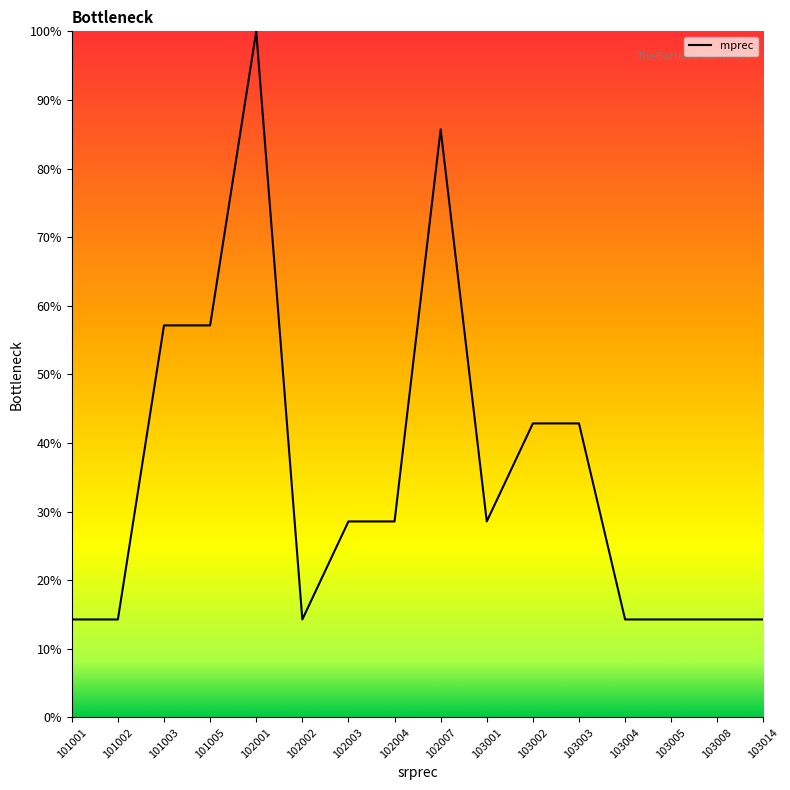

How many values exceed 28?

9